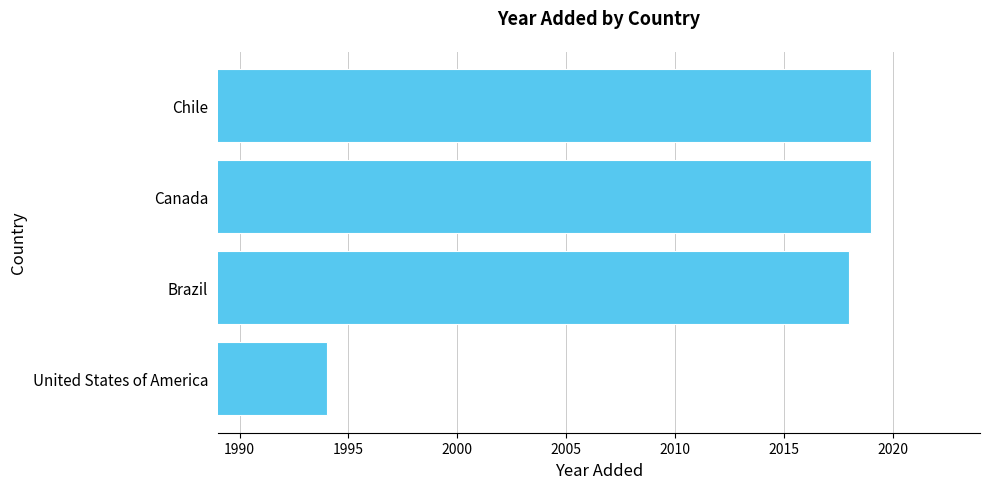

True or false: the data shows 2018 at Brazil.

True